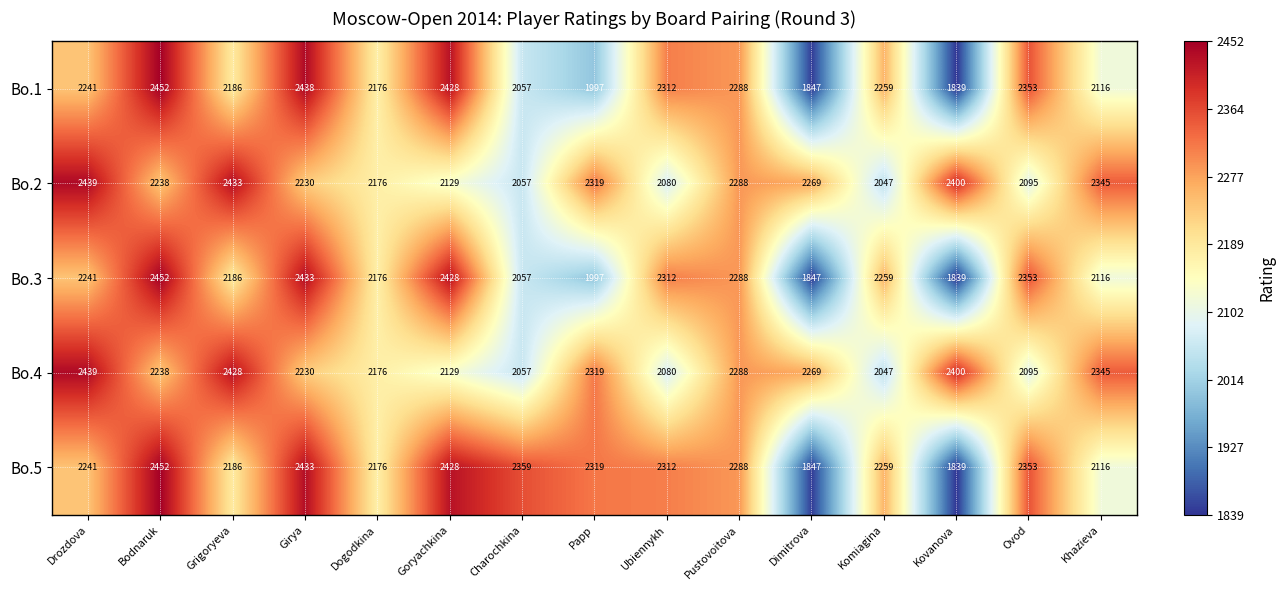

What is the smallest value displayed?

1839